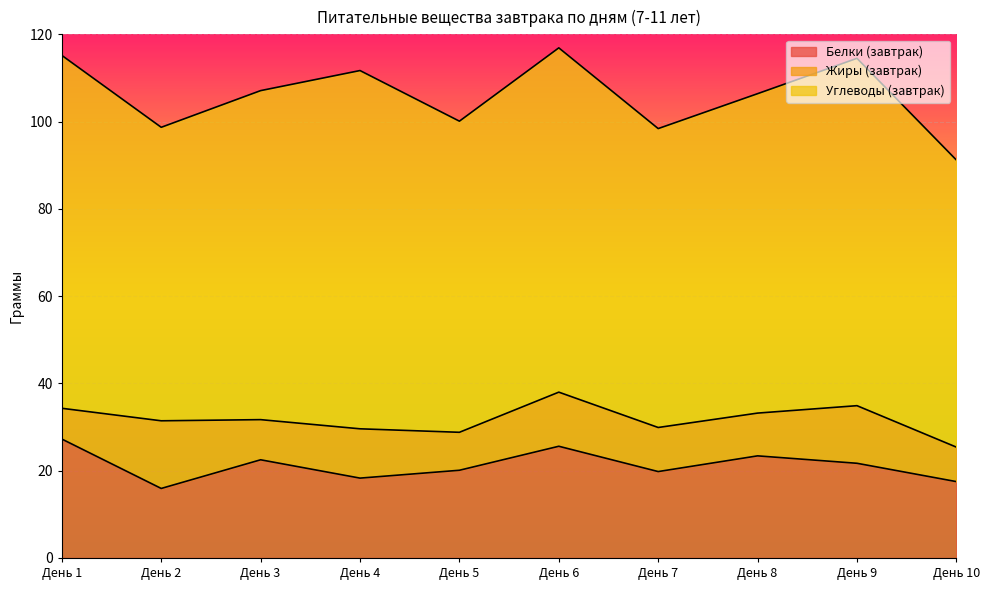

Reading left to right, list all the values displayed in this chart.

Белки (завтрак): День 1=27.3	День 2=15.9	День 3=22.5	День 4=18.3	День 5=20.1	День 6=25.6	День 7=19.8	День 8=23.4	День 9=21.7	День 10=17.5
Жиры (завтрак): День 1=7.0	День 2=15.5	День 3=9.2	День 4=11.3	День 5=8.7	День 6=12.4	День 7=10.1	День 8=9.8	День 9=13.2	День 10=7.9
Углеводы (завтрак): День 1=80.9	День 2=67.3	День 3=75.4	День 4=82.1	День 5=71.3	День 6=78.9	День 7=68.5	День 8=73.2	День 9=79.6	День 10=65.8